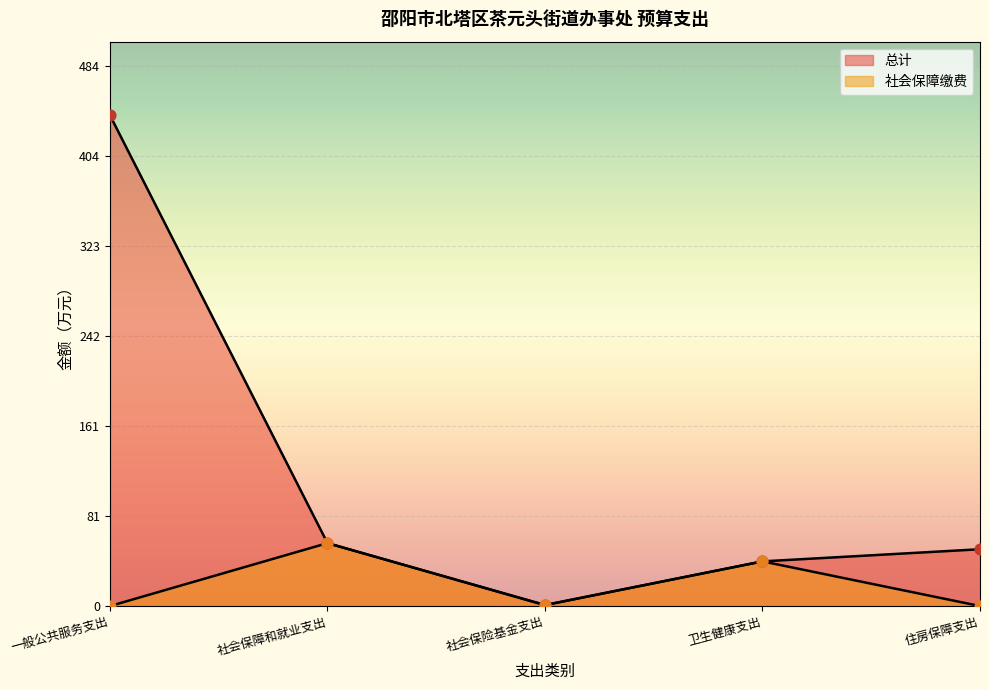

Which series has the largest Y range (max minus min)?

总计